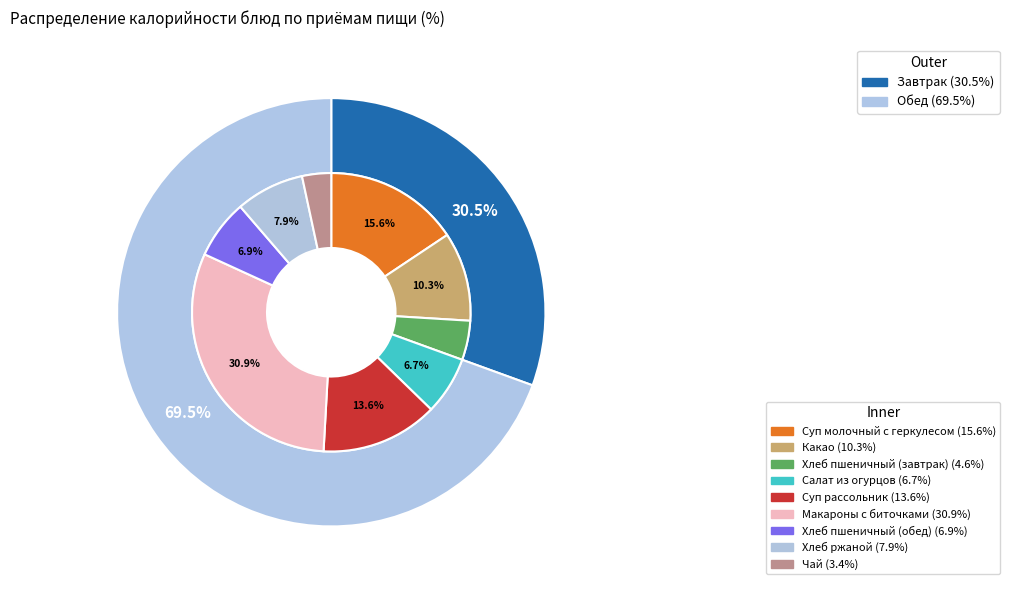

Count the number of slices in the pie.

9